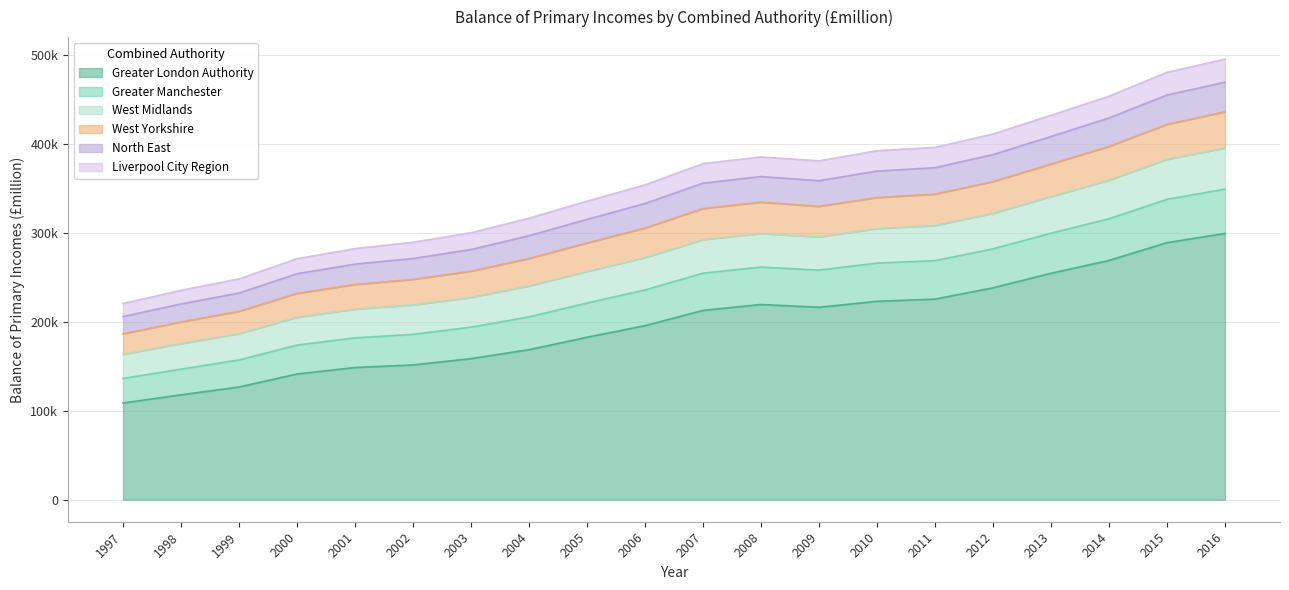

True or false: Greater London Authority and Liverpool City Region intersect in this chart.

False